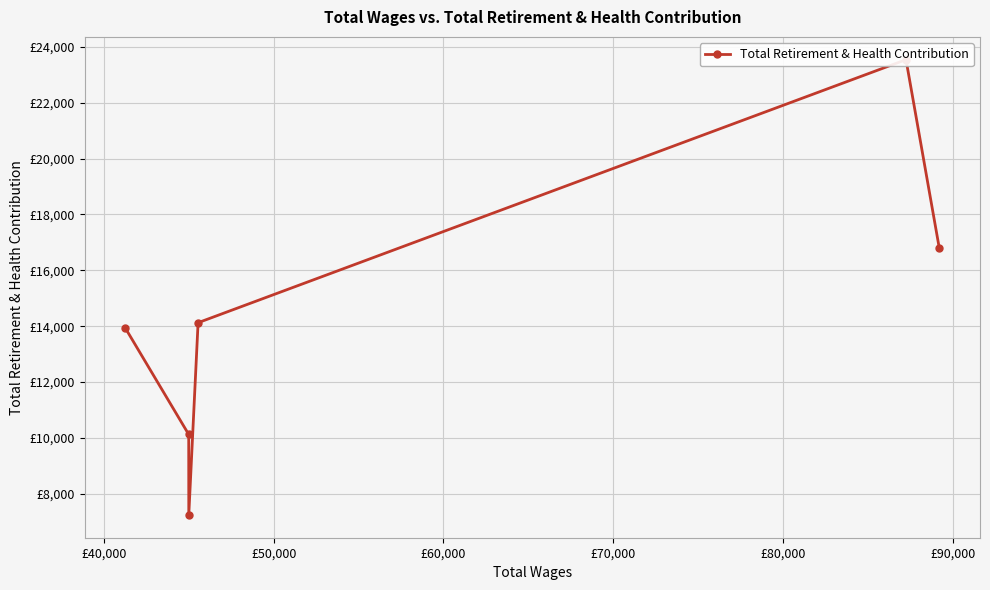

How many categories are shown in the chart?

6